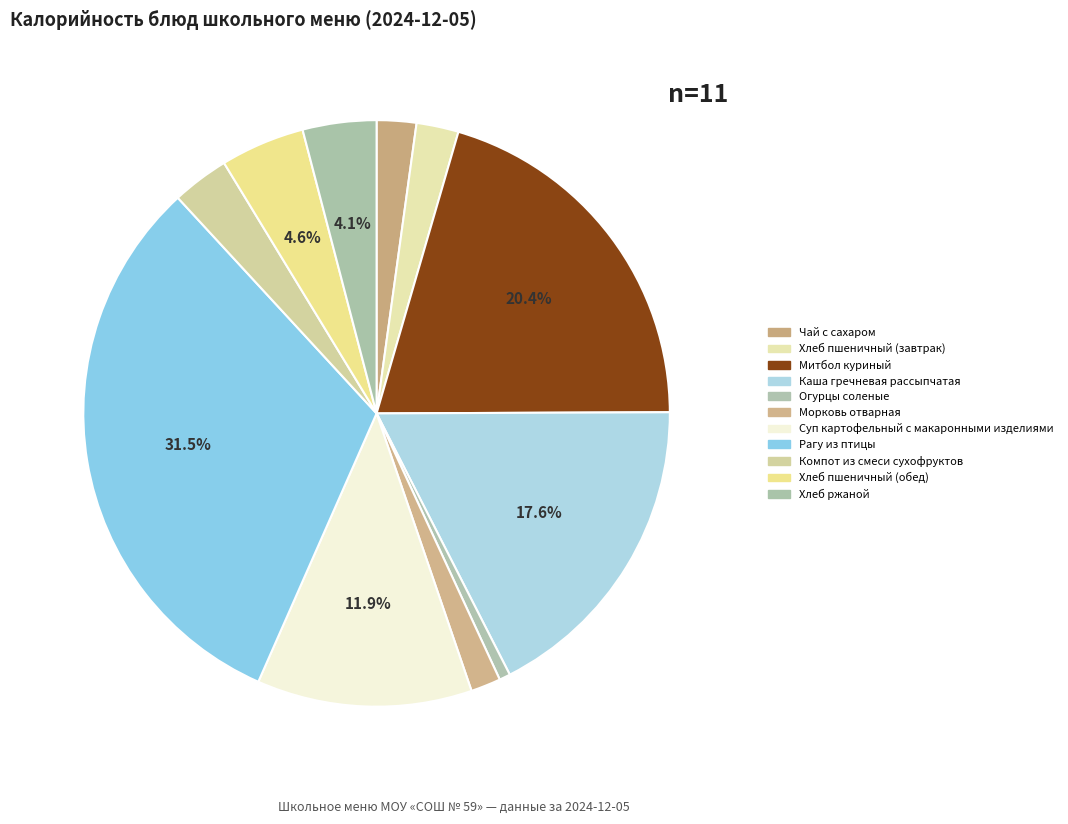

The Чай с сахаром slice represents 1% of the pie. True or false?

False